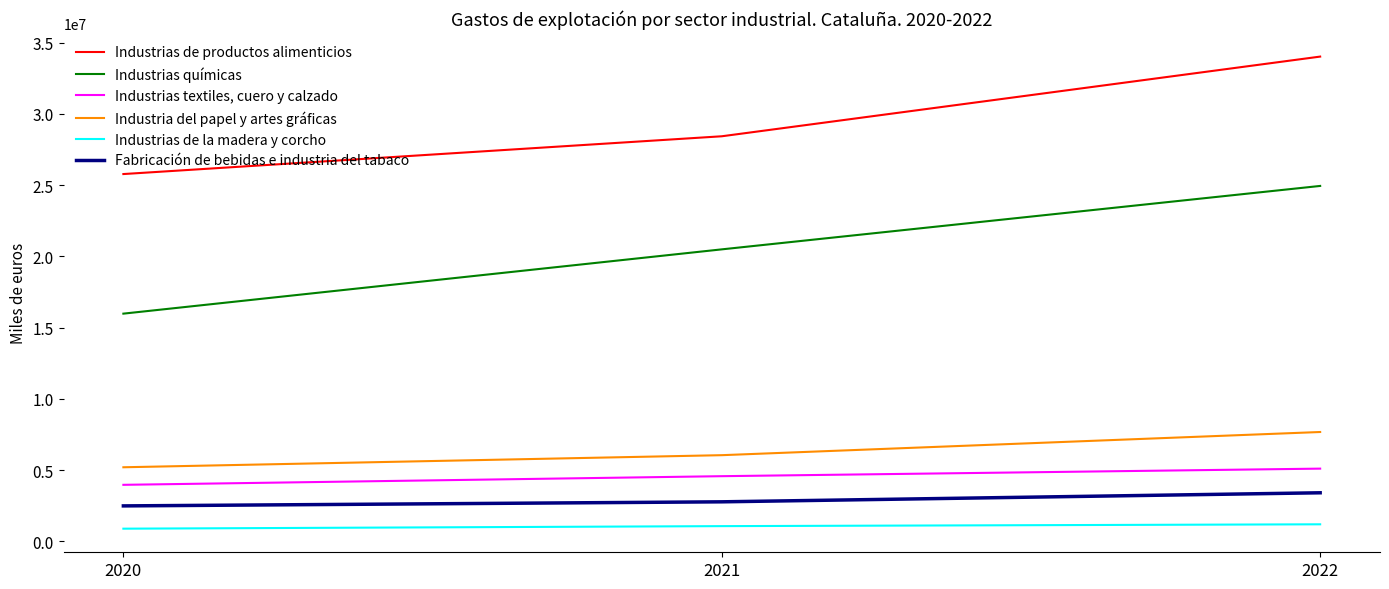

List the series in order of their peak value, lowest first.

Industrias de la madera y corcho, Fabricación de bebidas e industria del tabaco, Industrias textiles, cuero y calzado, Industria del papel y artes gráficas, Industrias químicas, Industrias de productos alimenticios